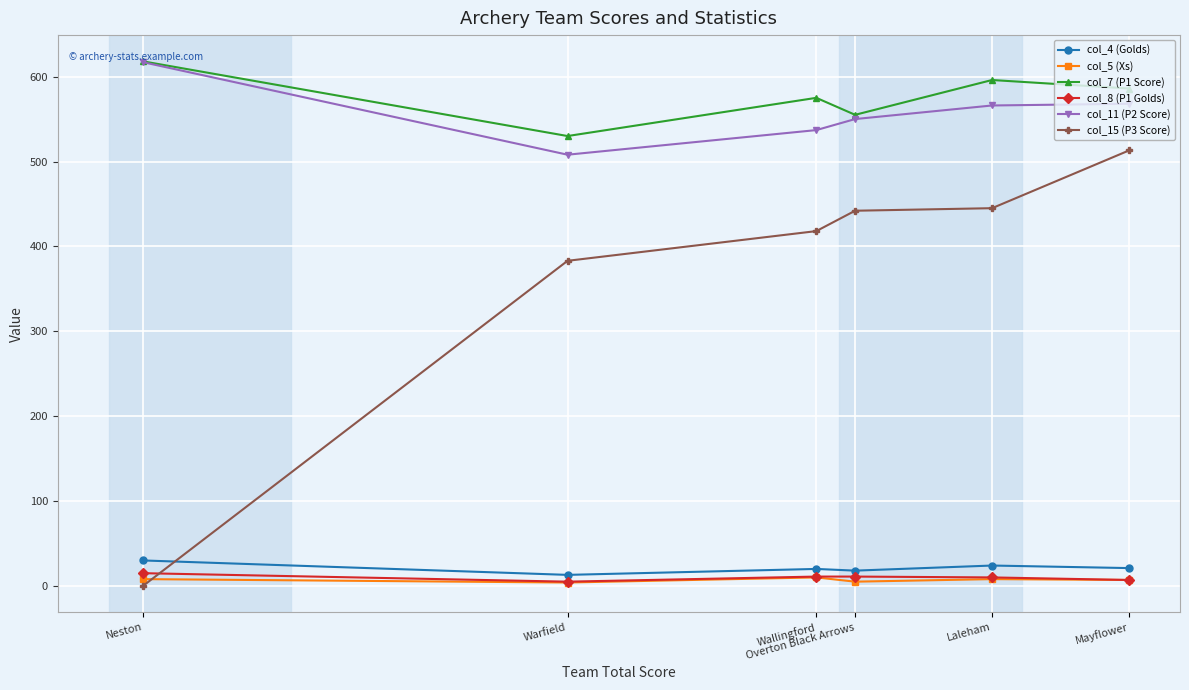

At how many categories does at least one series exceed 210?

6